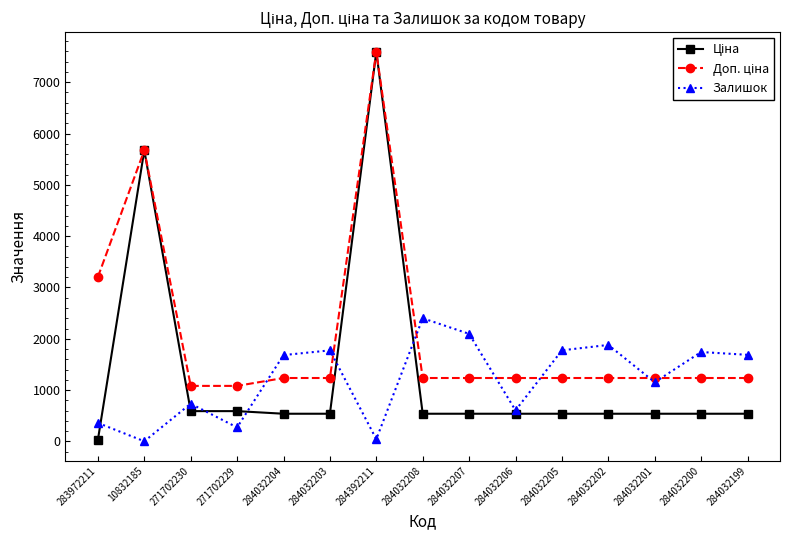

What is the label of the 7th point from the left?

284392211